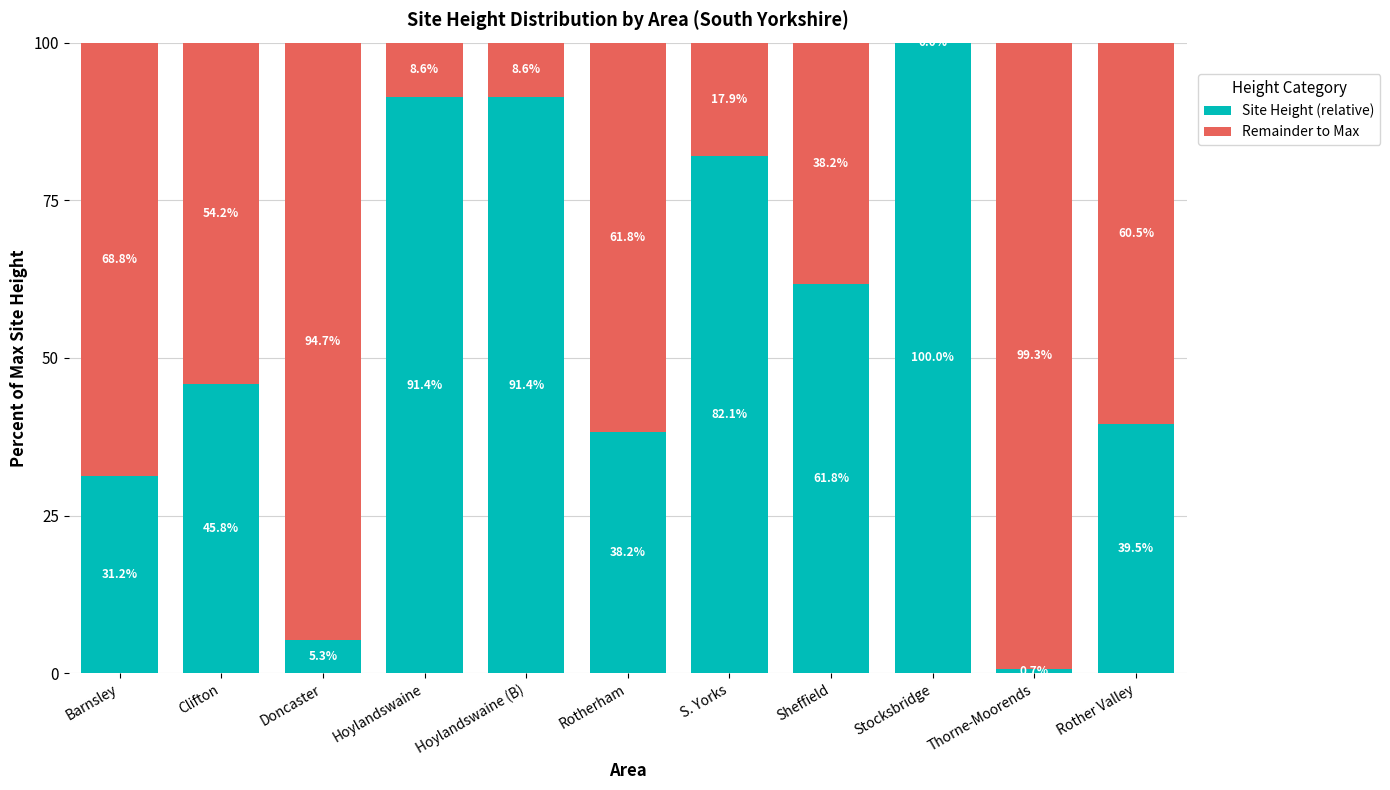

Does the chart contain stacked bars?

Yes